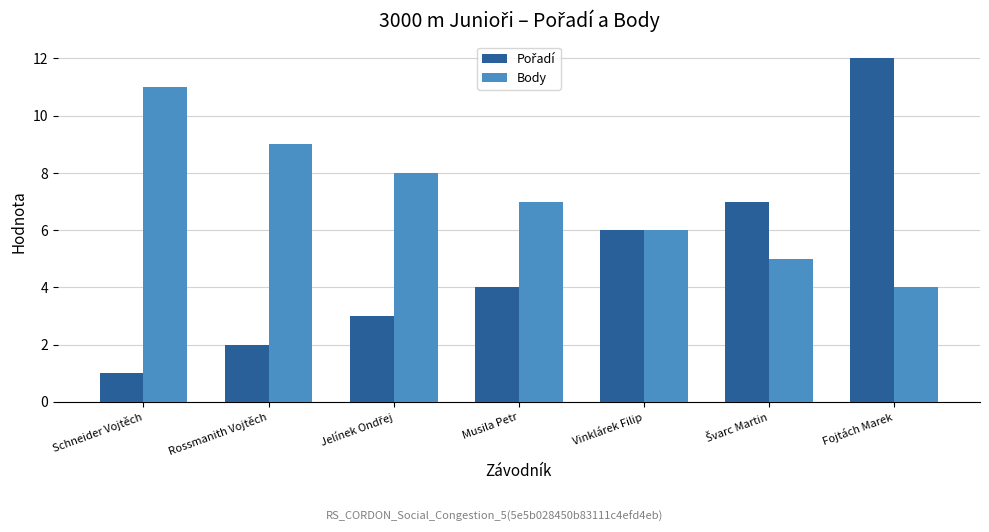

What is the difference between the maximum and second lowest values in the Body series?

6